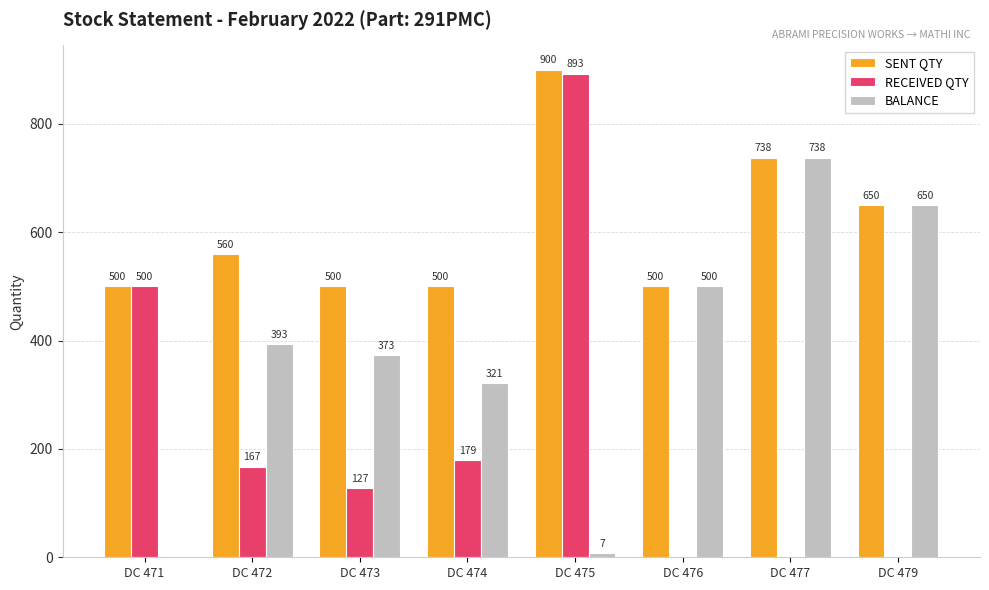

Are the bars horizontal?

No